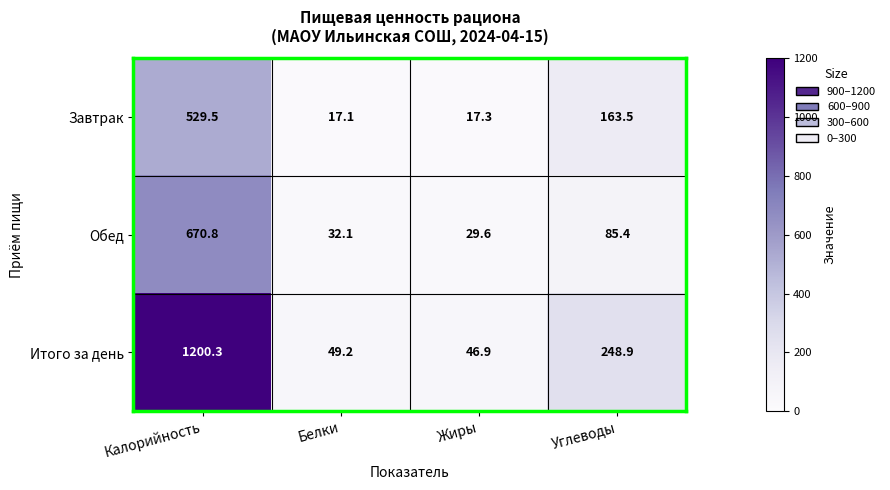

Which category has the lowest value across all series?

Белки